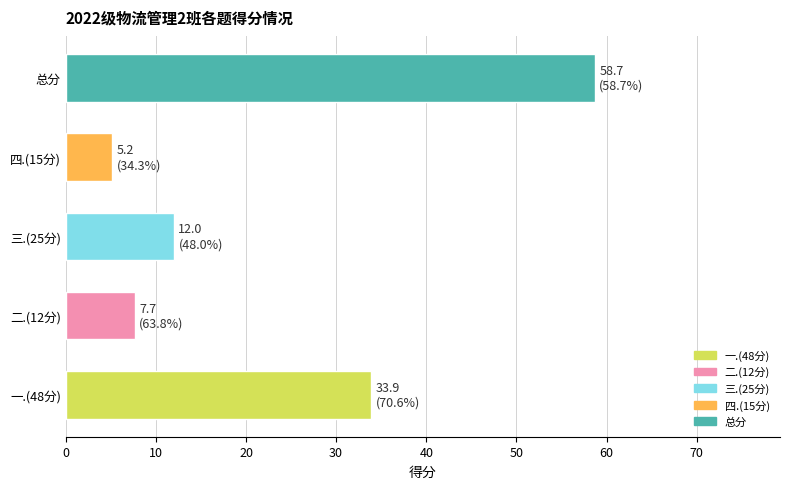

What is the average value?

23.5